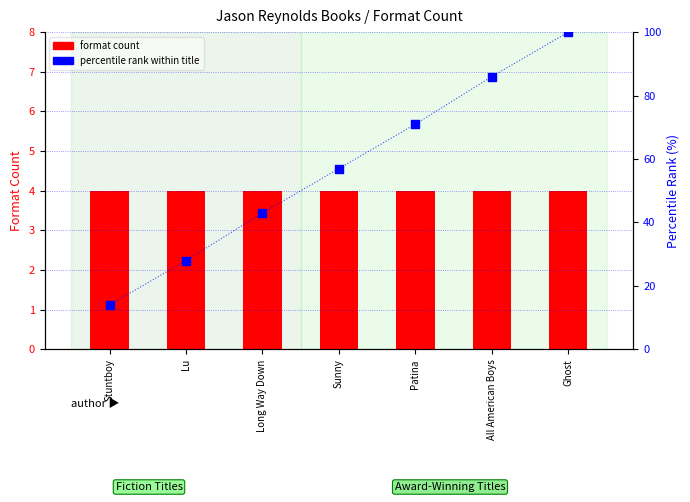

Which series has the largest total across all categories?

percentile rank within title